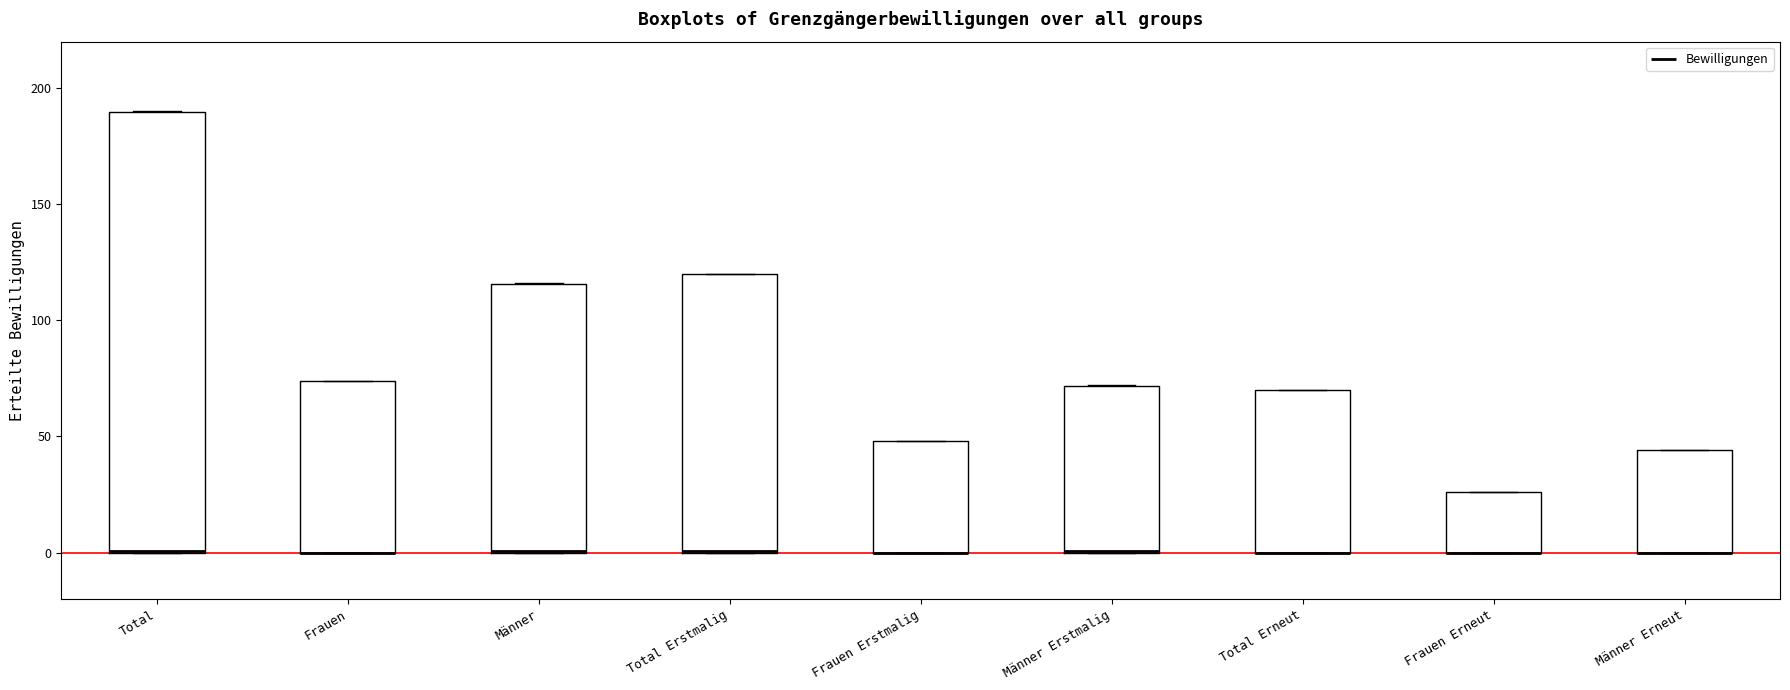

Where is the upper edge of the box for Total on the y-axis? The values are not printed on the chart, so give them approximately, as read against the axis.

190